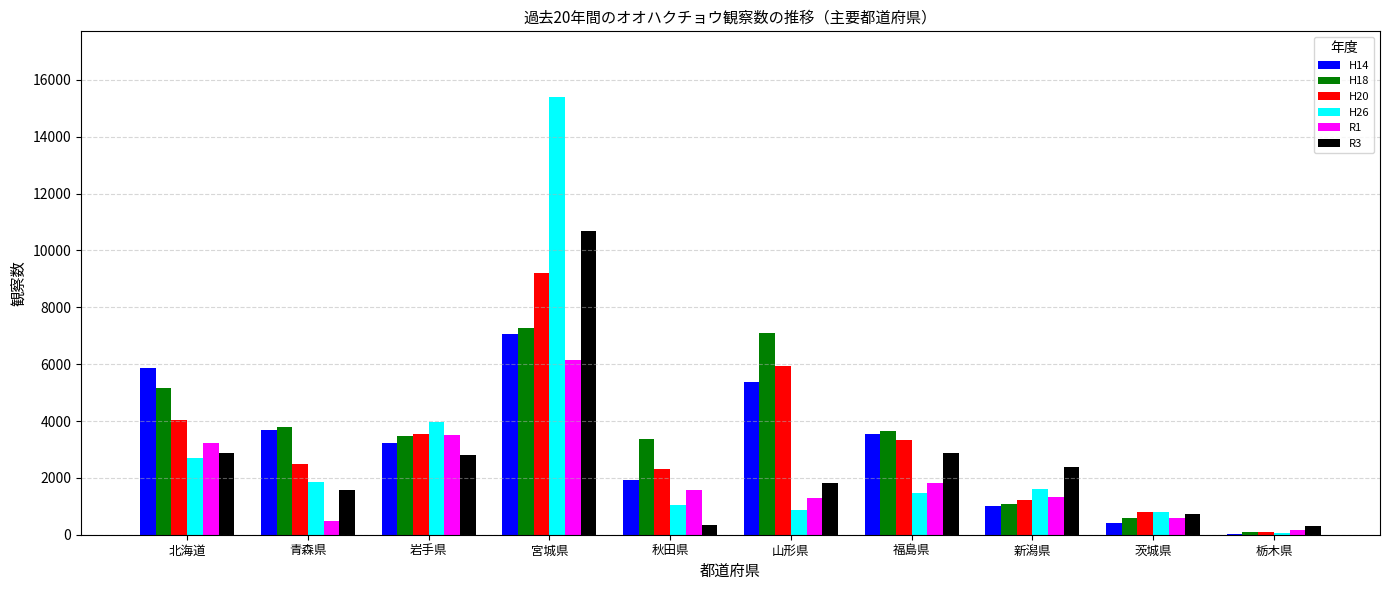

Which series has the largest total across all categories?

H18